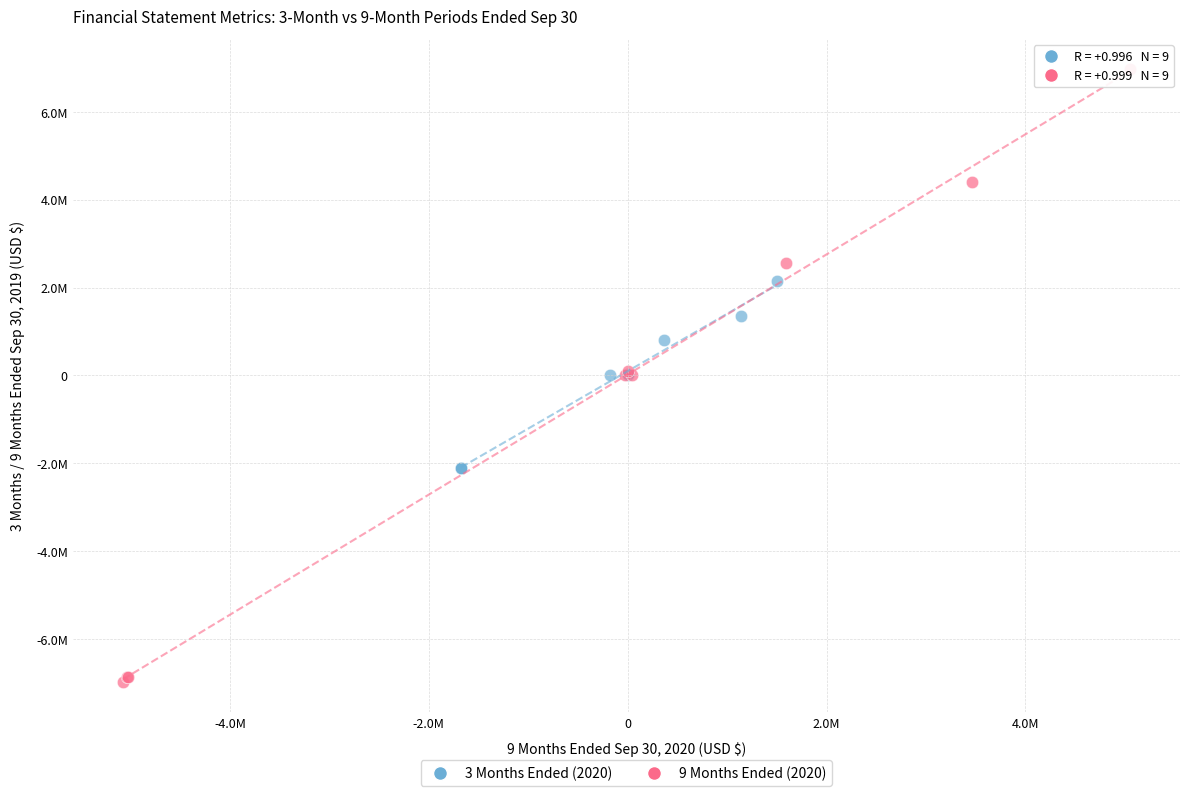

Which series contains the lowest Y value?

9 Months Ended (2020)